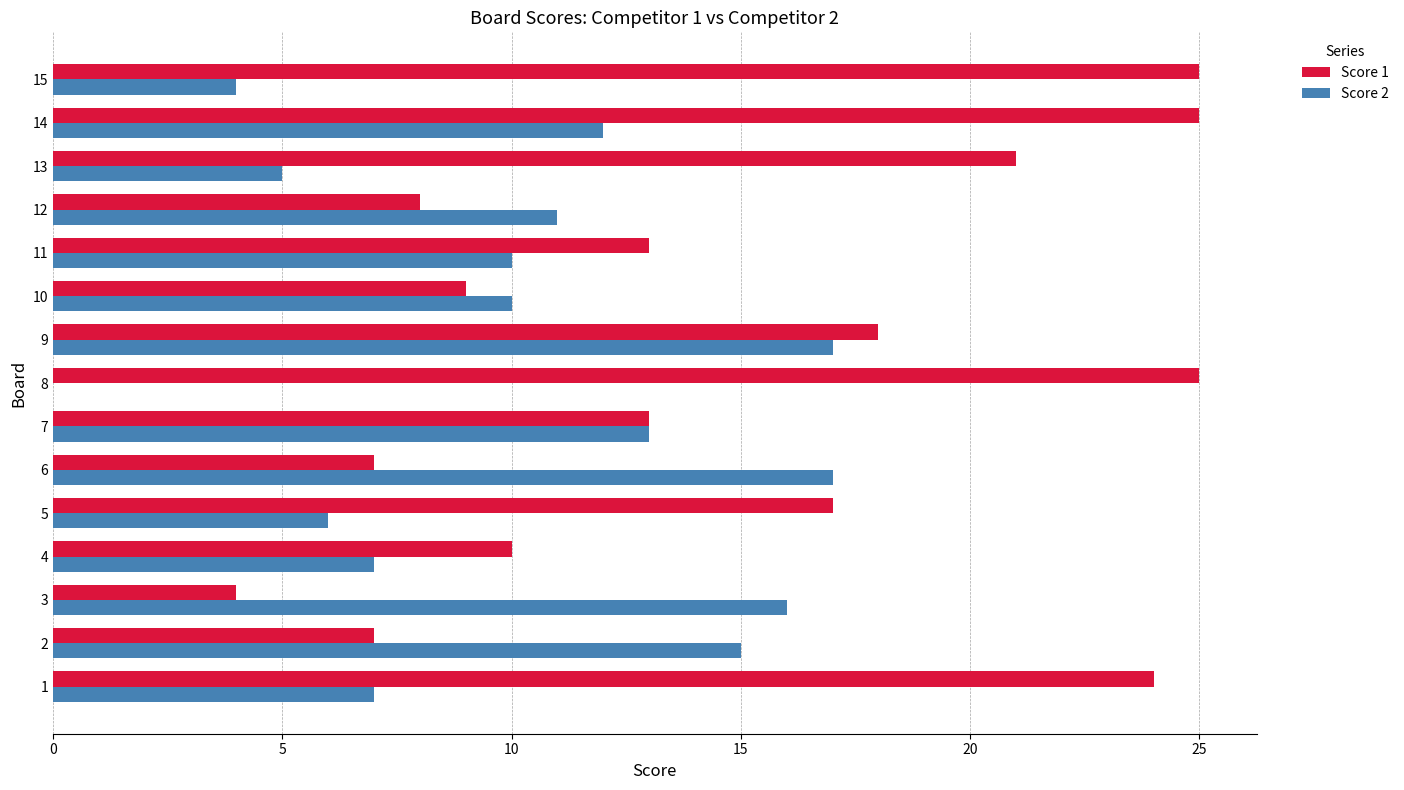

True or false: Score 2 has a value of 11 at 12.

True